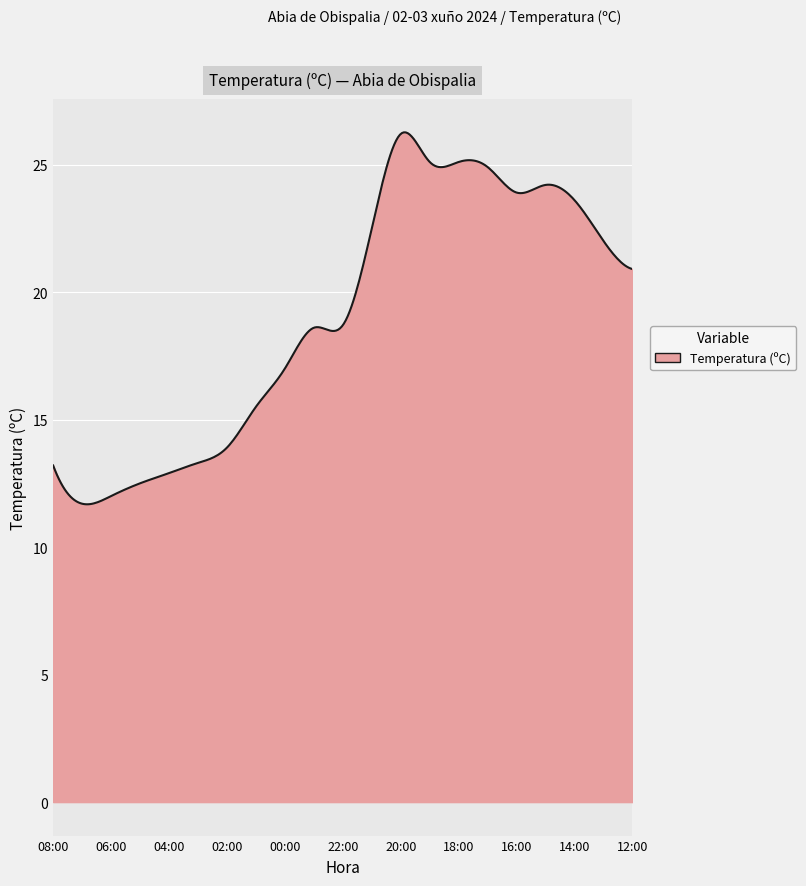

What is the difference between the maximum and minimum values?

14.6